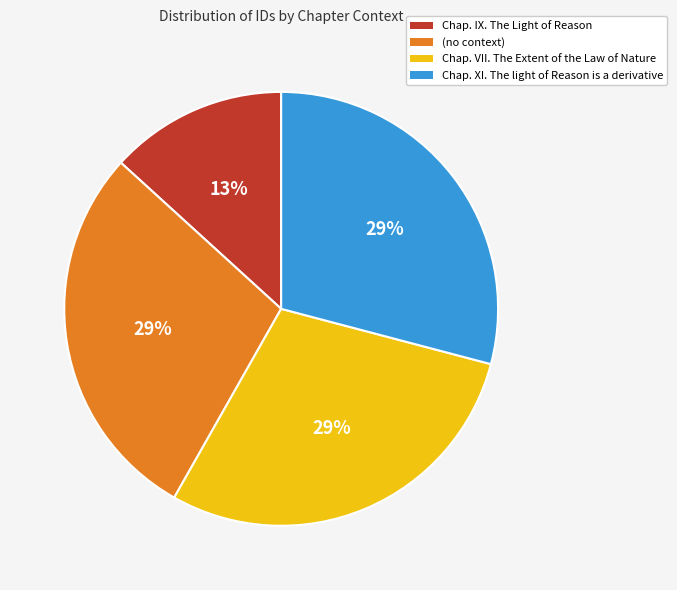

Is there a majority slice in this chart?

No